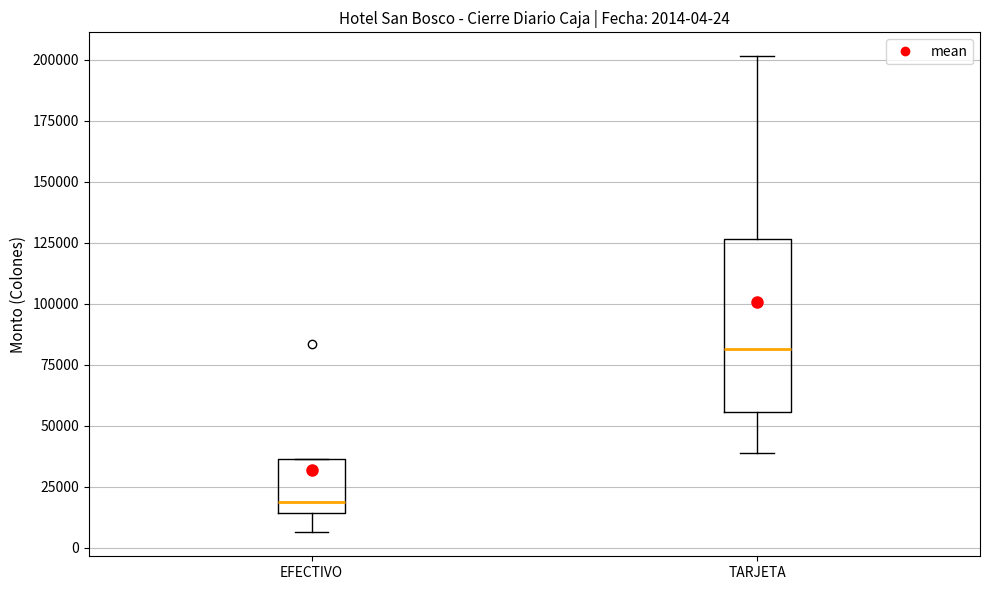

Which box's median line is the highest?

TARJETA